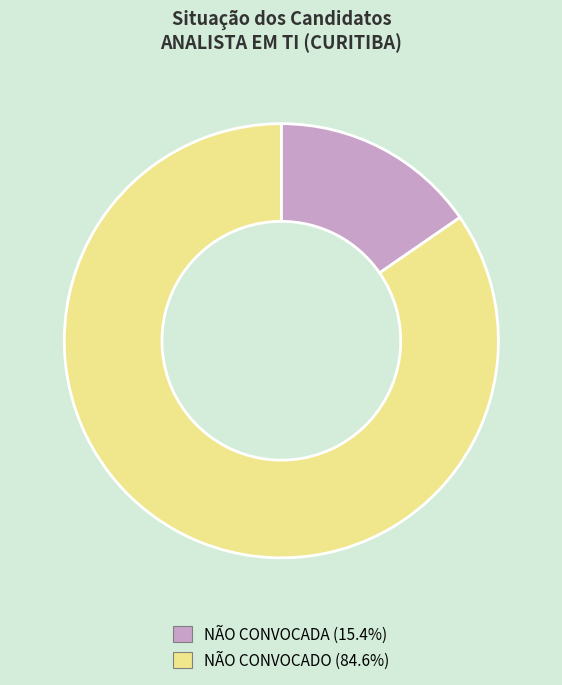

Count the number of slices in the pie.

2